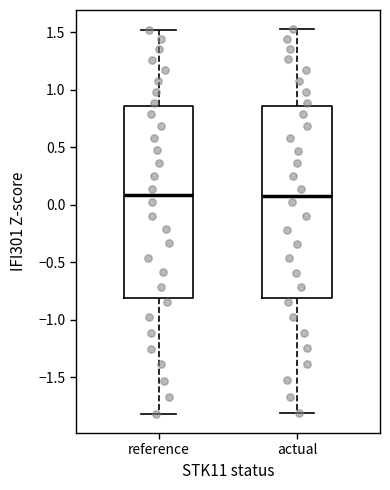

Where is the lower edge of the box for actual on the y-axis? The values are not printed on the chart, so give them approximately, as read against the axis.

-0.80